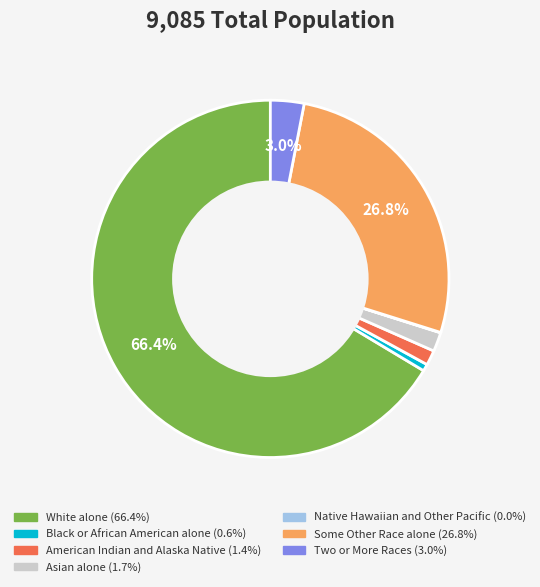

To the nearest percent, what is the difference between the Some Other Race alone and Two or More Races slice percentages?

24%